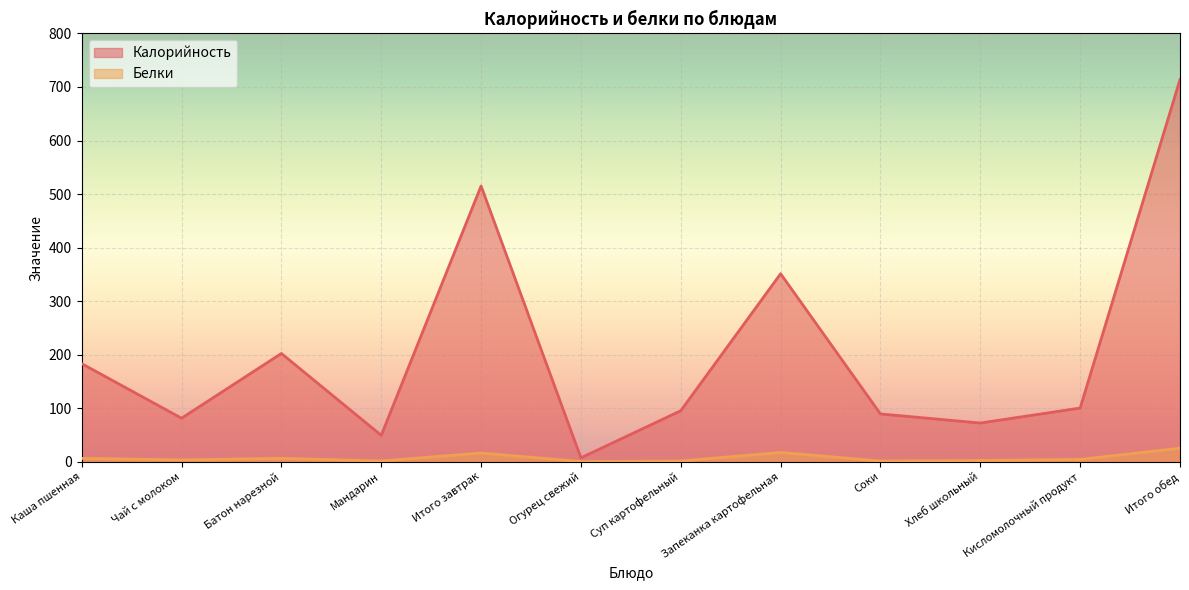

What is the value of the Белки point at the 11th from the left?

4